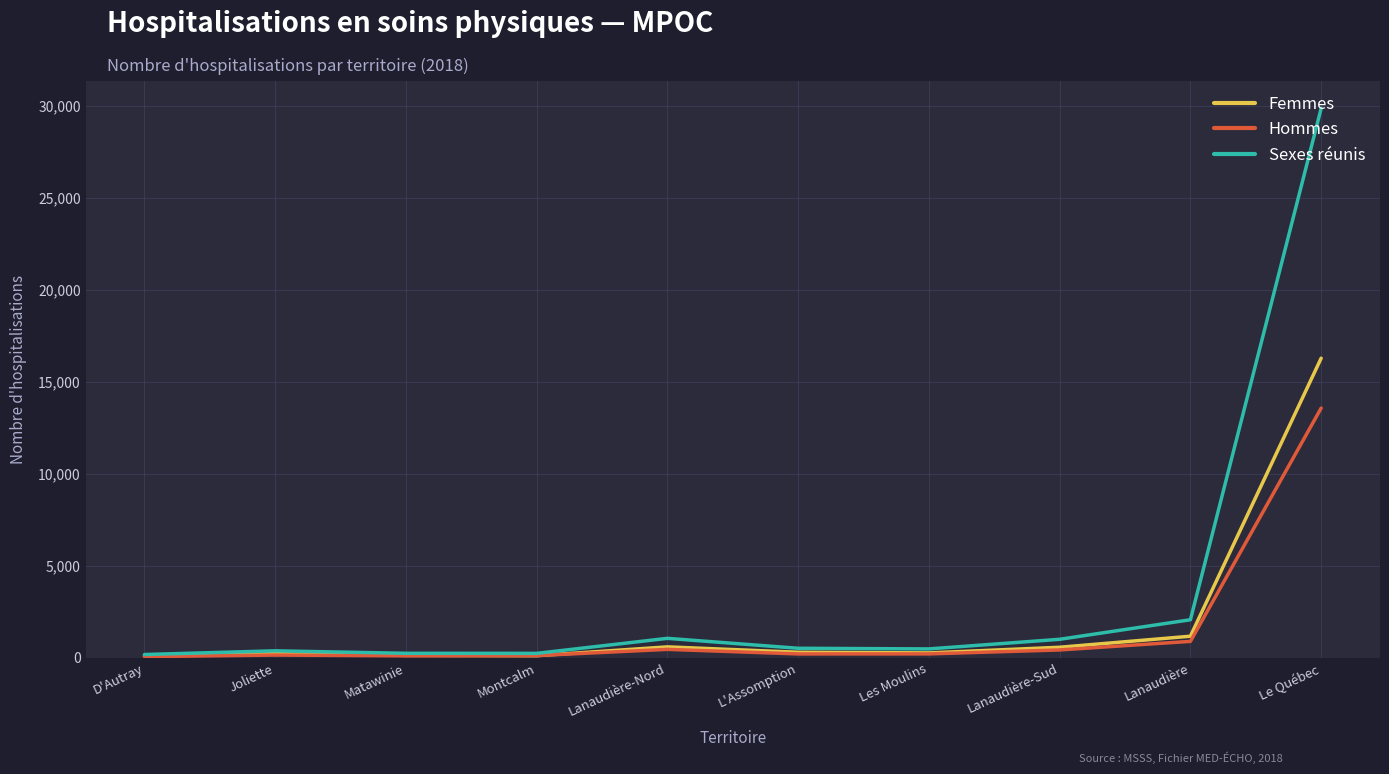

Rank the series by their maximum value, from highest to lowest.

Sexes réunis, Femmes, Hommes